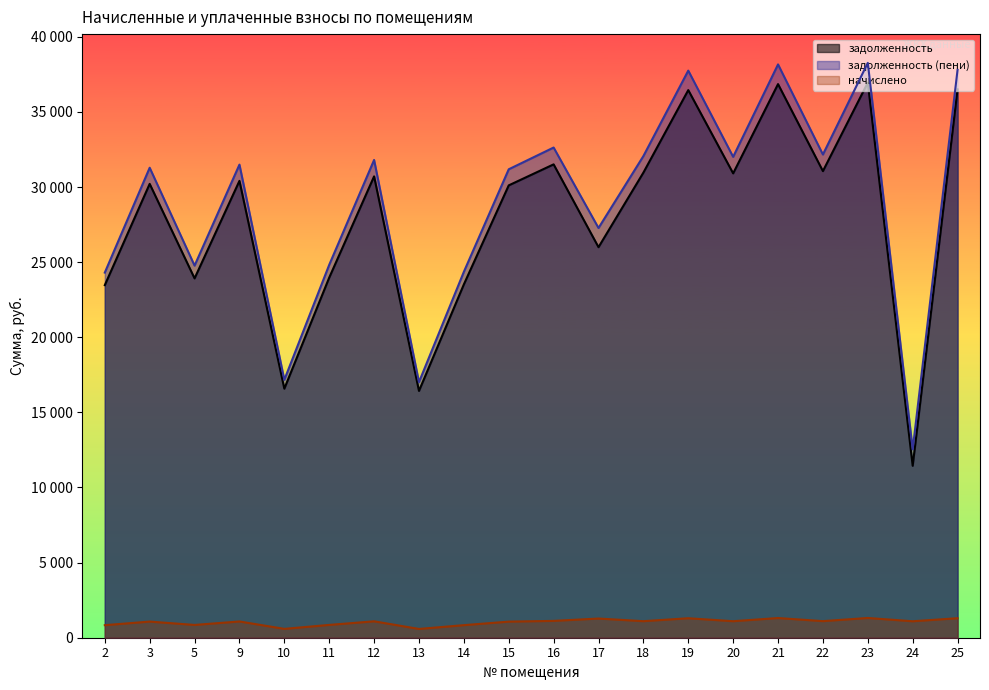

True or false: начислено and задолженность cross at least once.

False